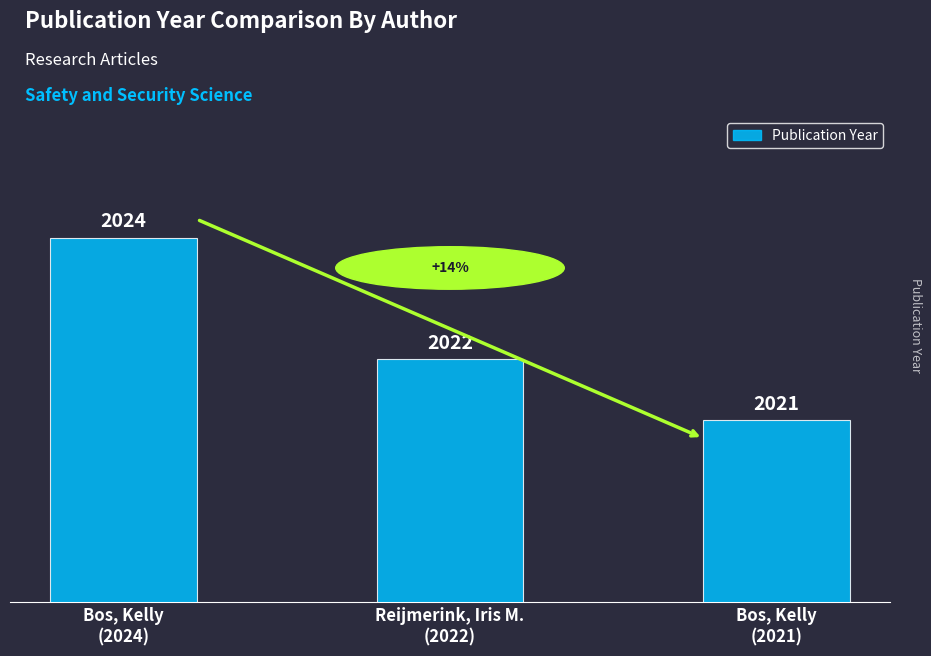

Where is the data nearest to the value 2022?

Reijmerink, Iris M.
(2022)